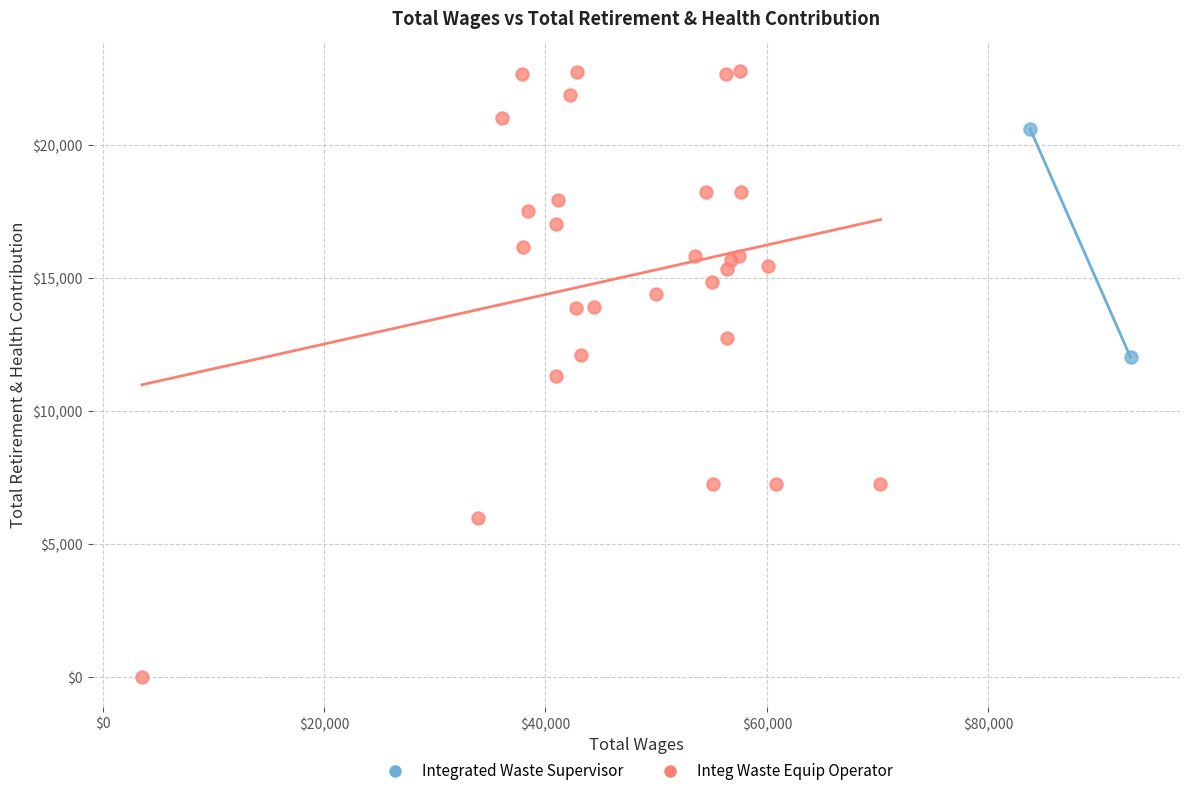

What are all the series names shown in the legend?

Integrated Waste Supervisor, Integ Waste Equip Operator